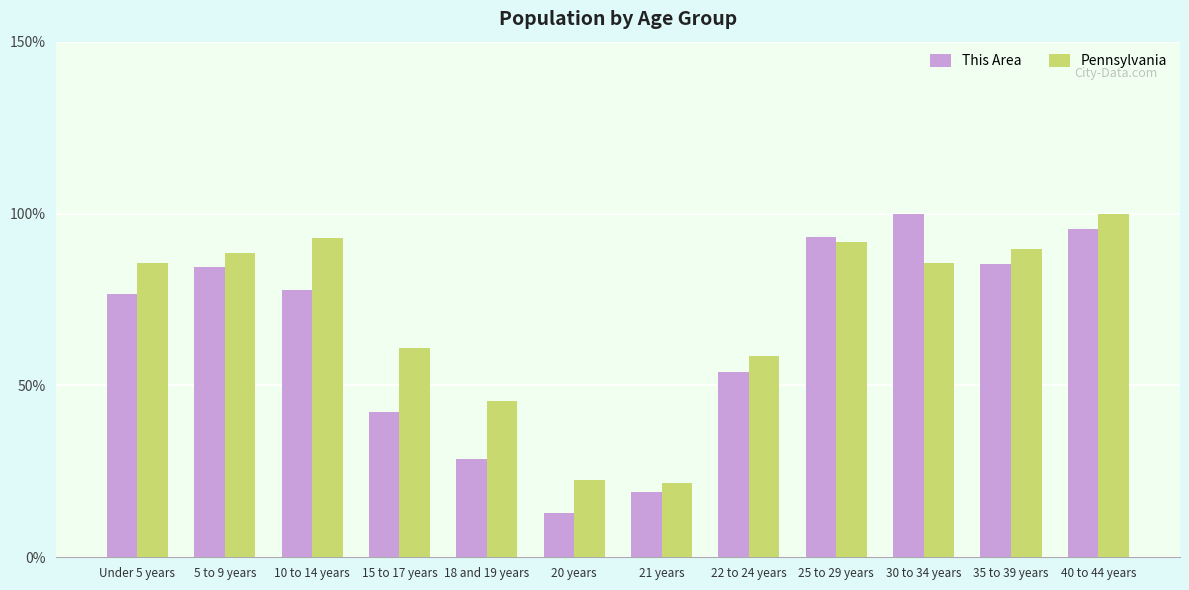

Where is This Area nearest to the value 56?

22 to 24 years